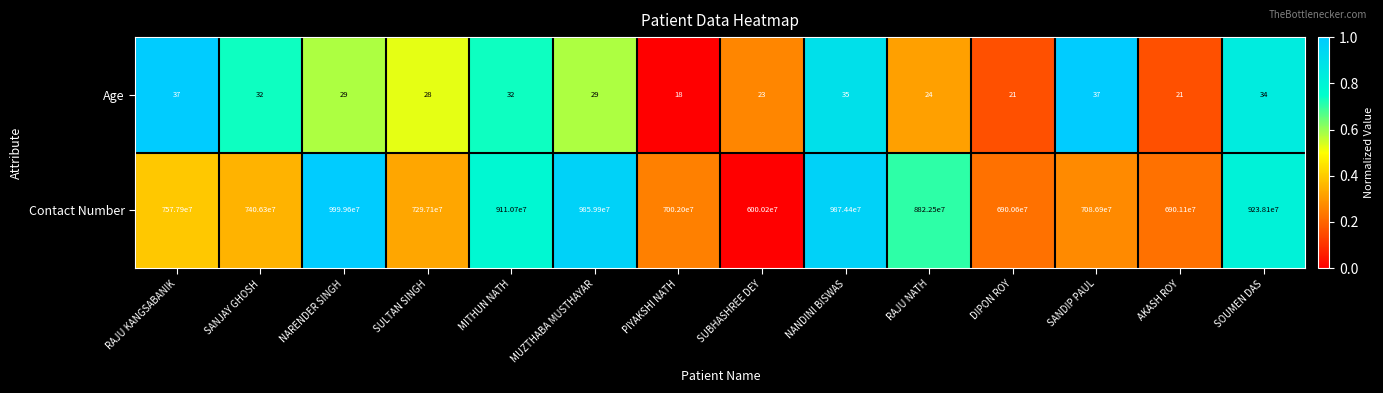

What is the approximate value of Contact Number at SANJAY GHOSH, to the nearest 10?

7406300000